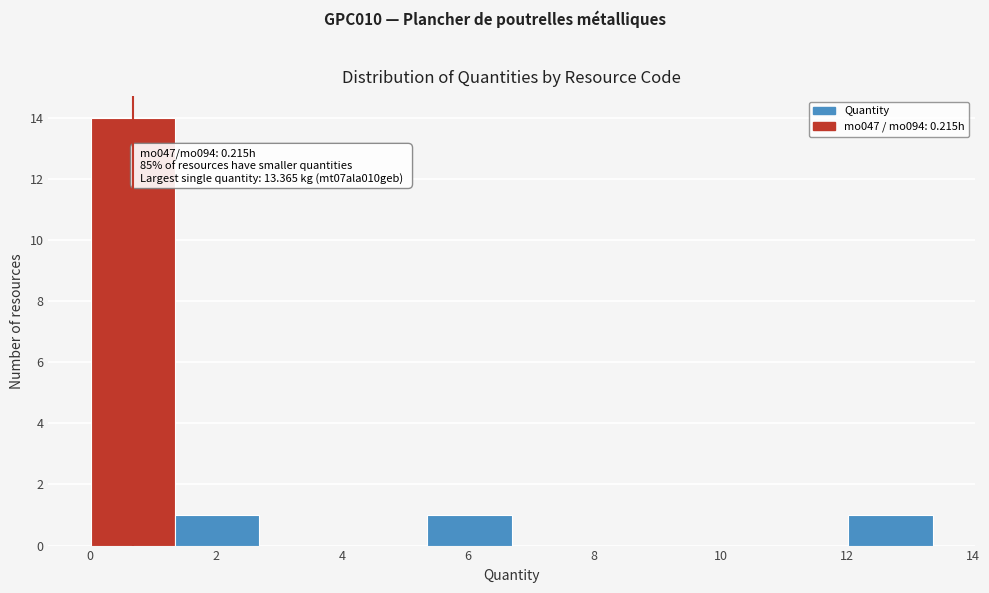

Which range on the x-axis has the tallest bar?

0.0 to 1.4